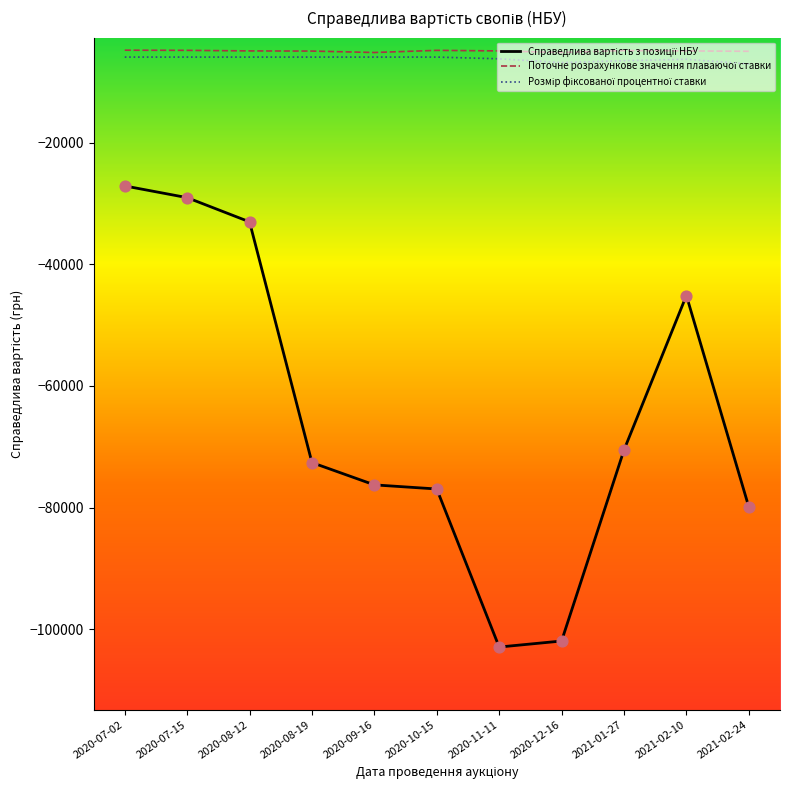

What is the difference between the highest and lowest values at 2020-11-11?

98064.9